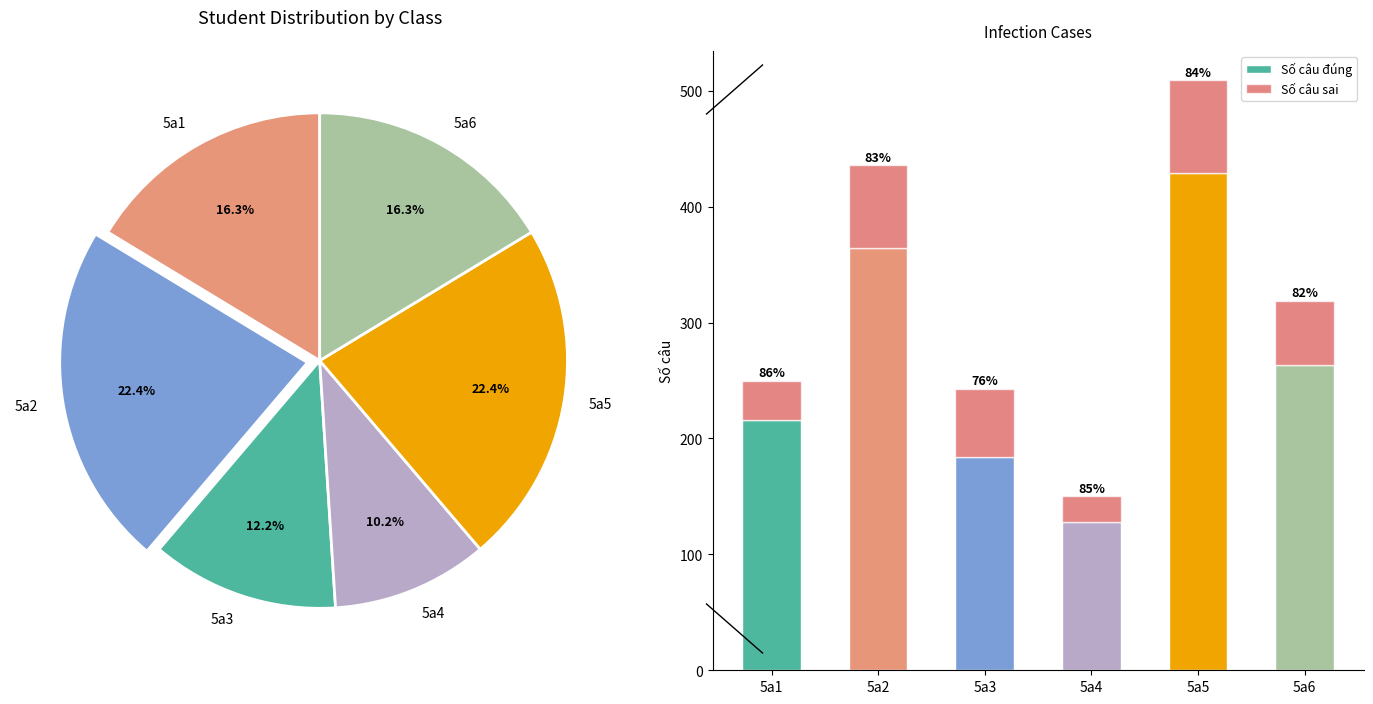

Count the number of slices in the pie.

6